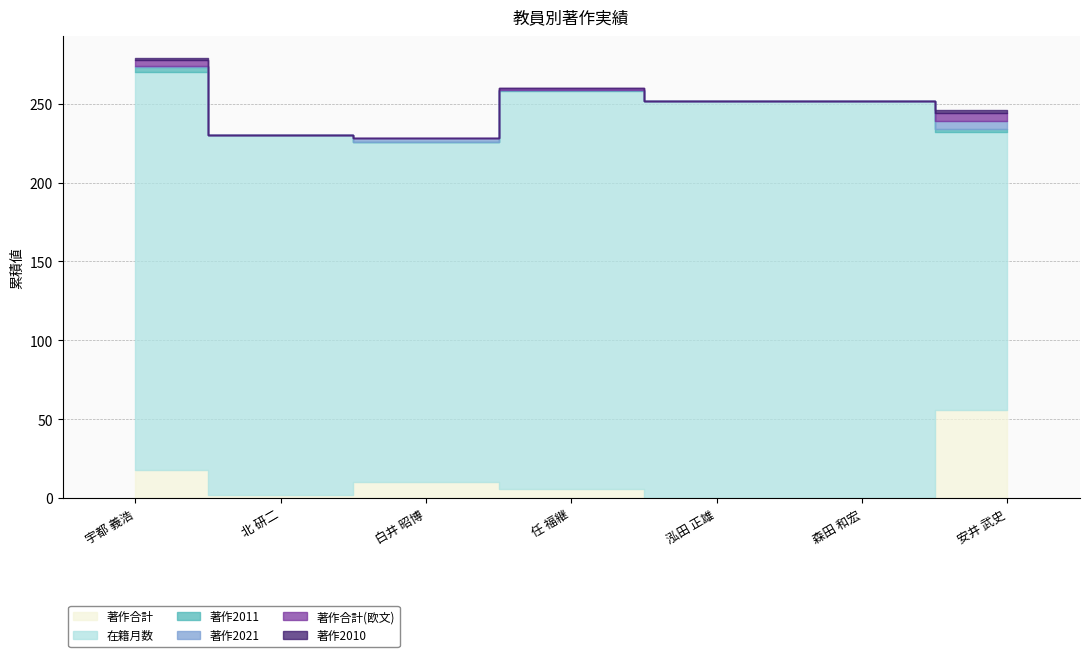

At which label is 著作2011 closest to 1?

任 福継